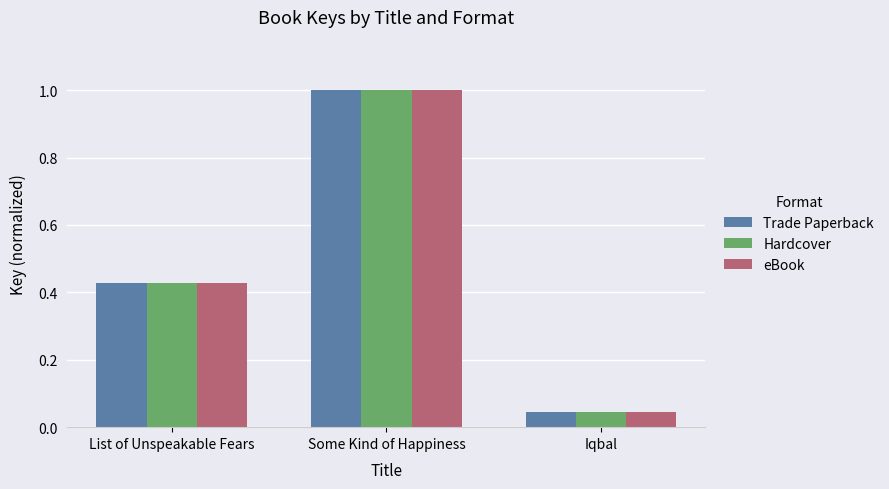

Is the value of eBook at Iqbal greater than the value of Hardcover at Some Kind of Happiness?

No